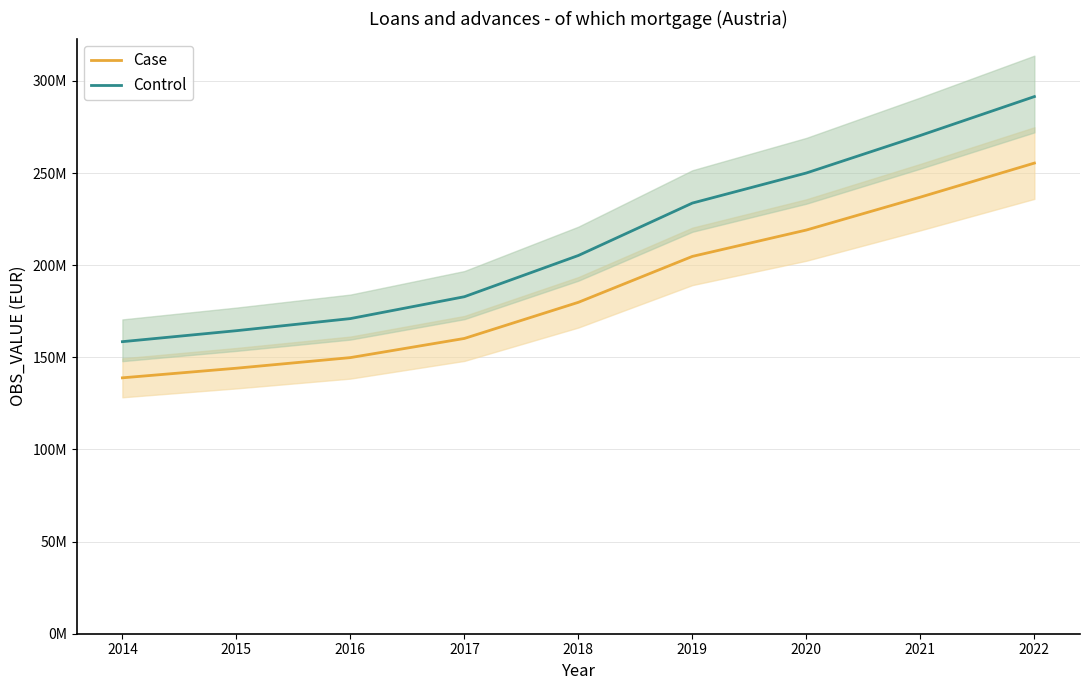

True or false: Case has more than 0 points higher than both neighbors.

False